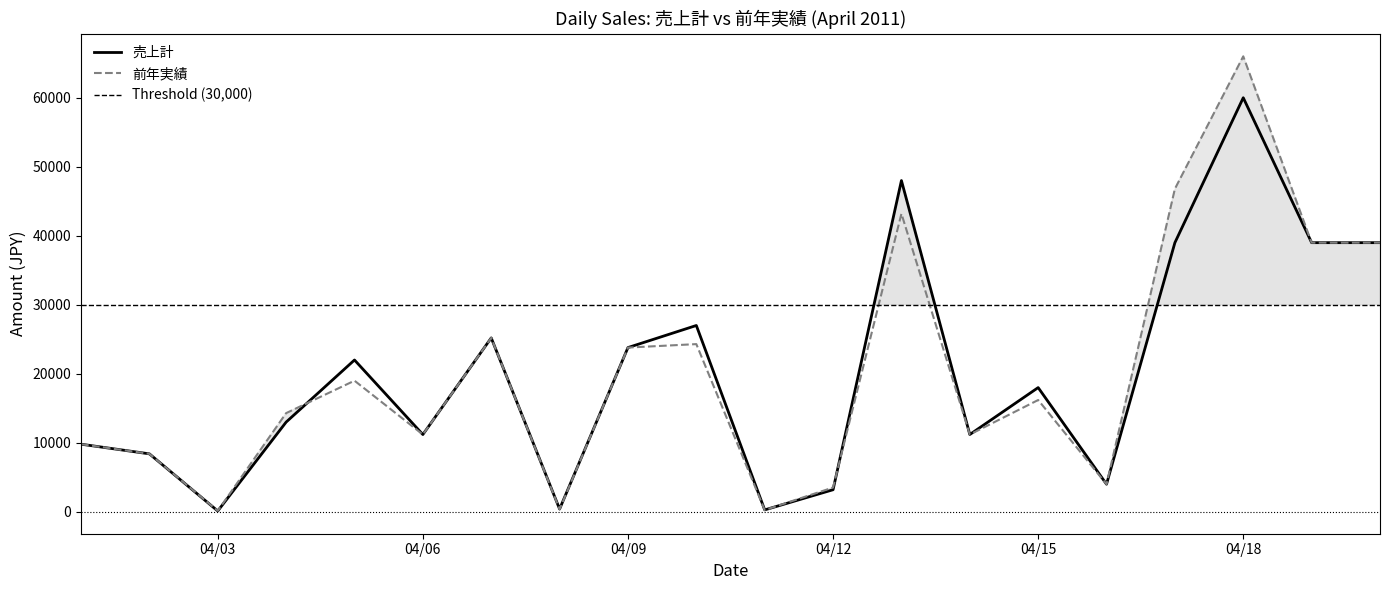

Reading left to right, extract all data points from this chart.

売上計: 9800	8400	120	13000	22000	11200	25200	400	23800	27000	280	3200	48000	11200	18000	4000	39000	60000	39000	39000
前年実績: 9800	8400	144	14300	19000	11200	25200	360	23800	24300	252	3520	43200	11200	16200	4000	46800	66000	39000	39000